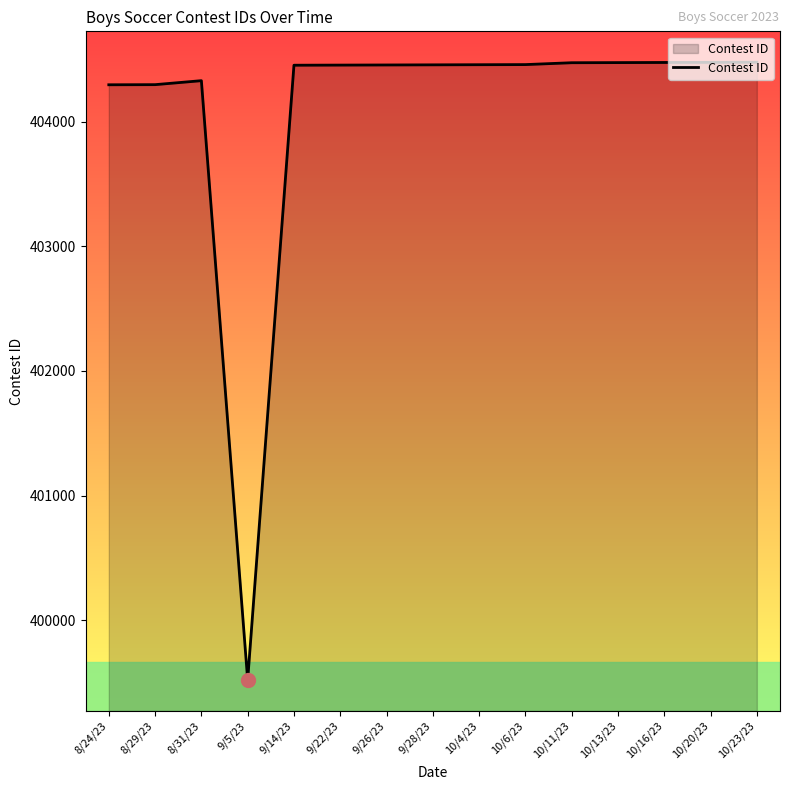

What is the difference between the maximum and minimum values?

4958